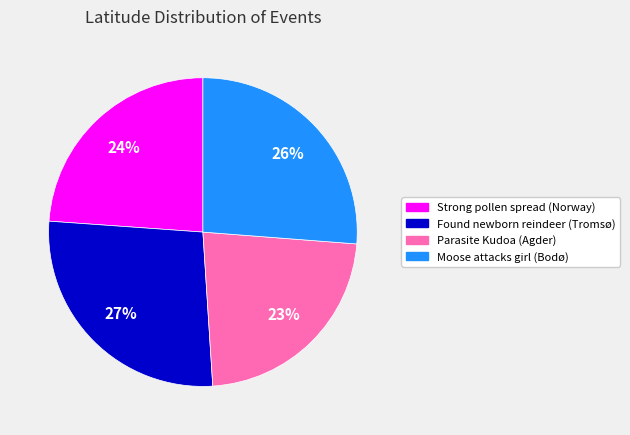

To the nearest percent, what is the average slice percentage?

25%